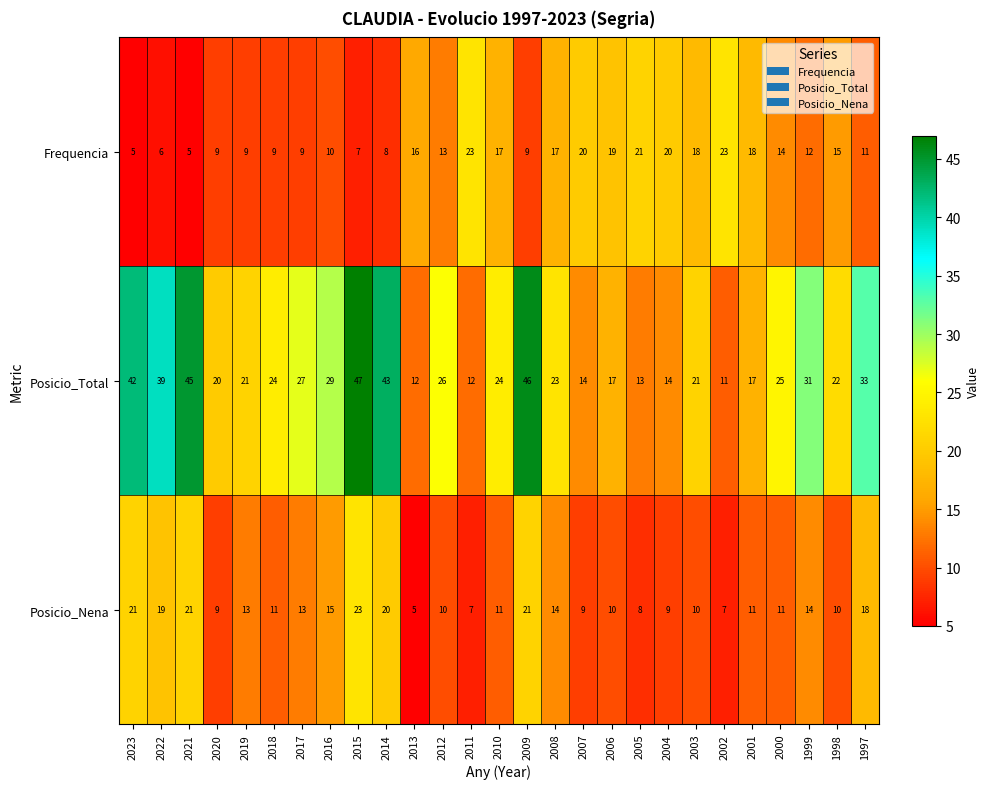

What is the spread (max minus min) of values at 1999?

19